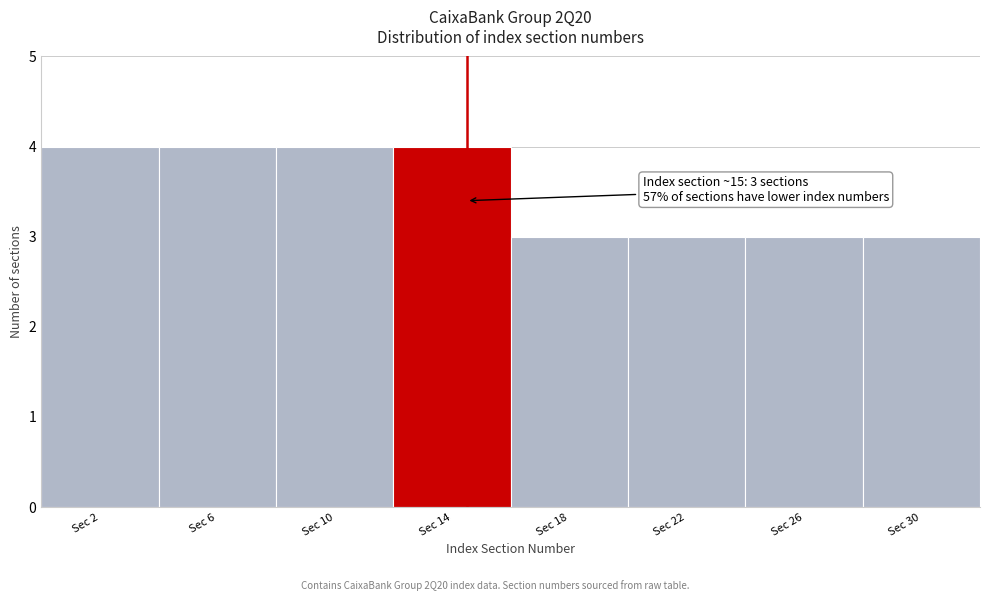

Reading left to right, transcribe all the data shown in this chart.

4	4	4	4	3	3	3	3